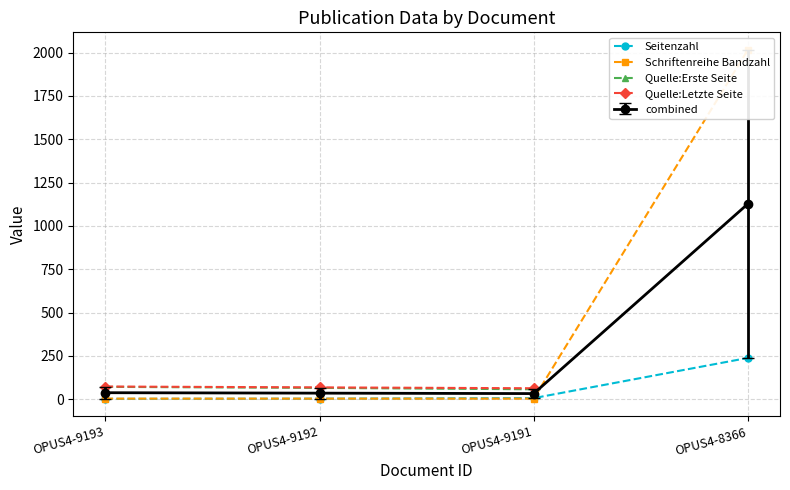

Which has a higher value, OPUS4-9192 or OPUS4-8366?

OPUS4-8366